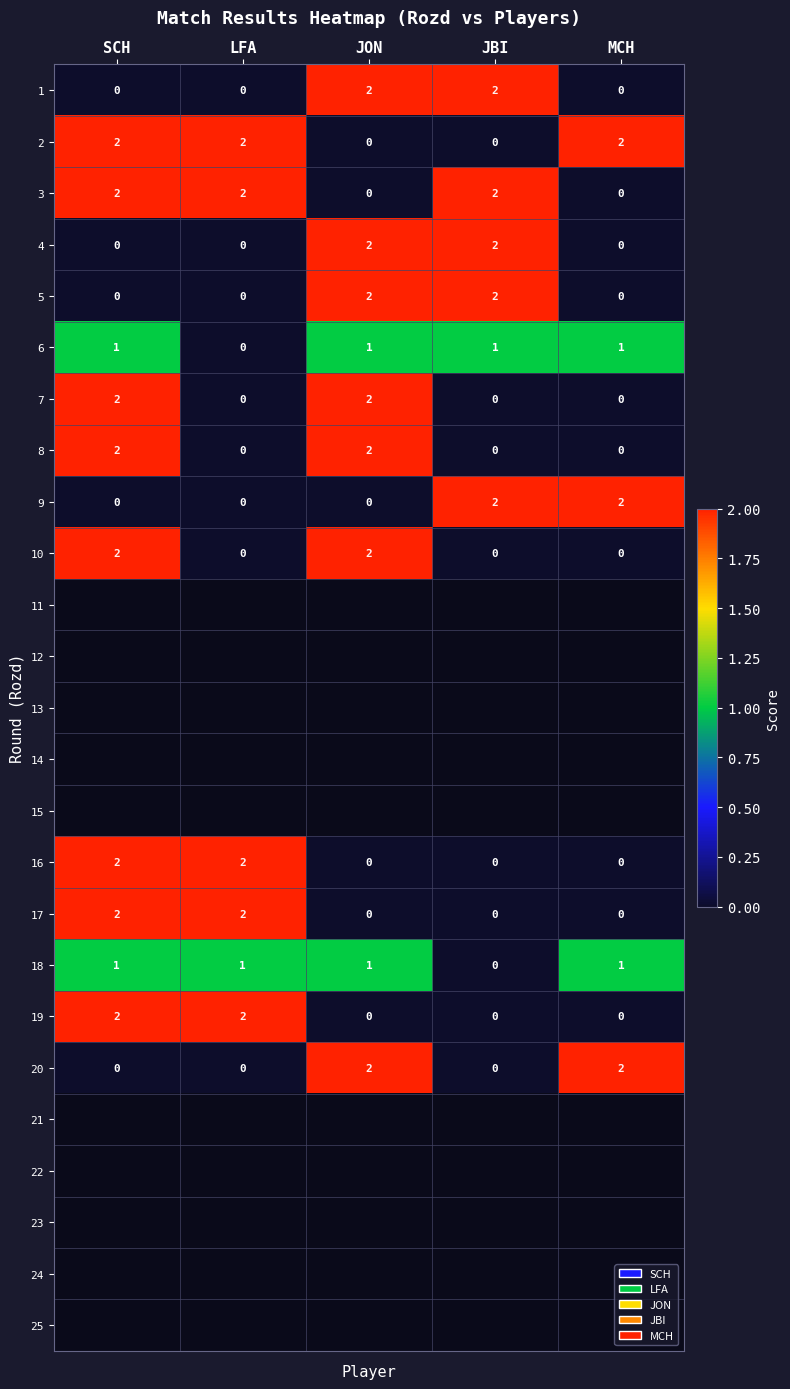

What is the maximum value shown in the chart?

2.0